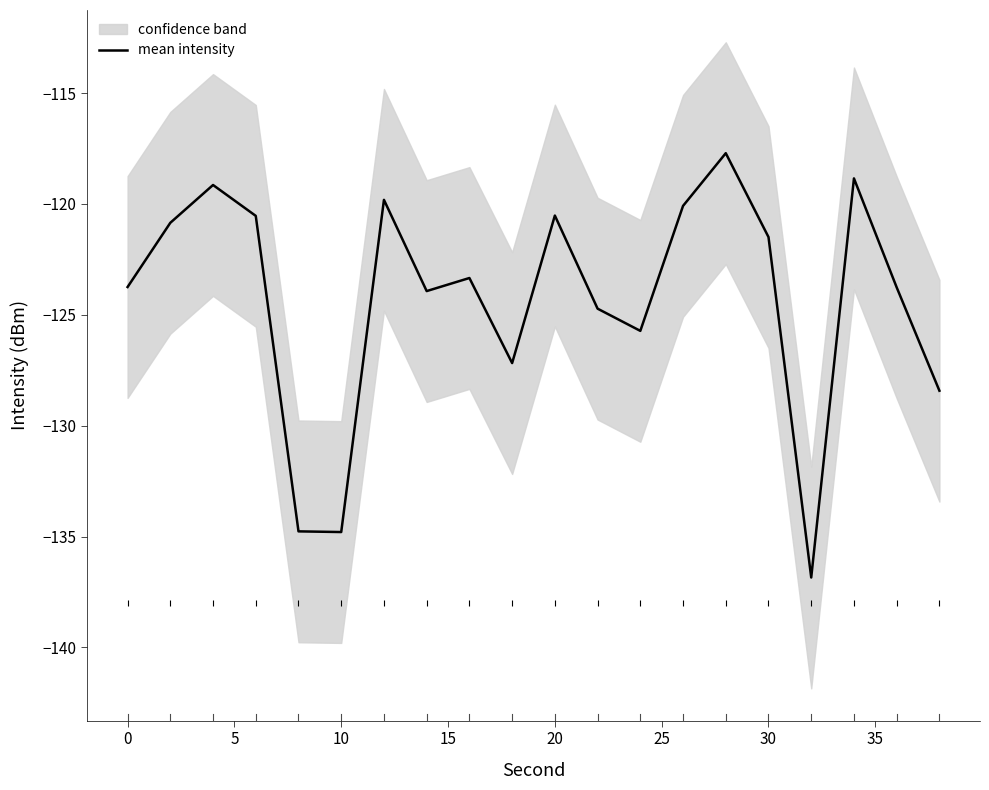

What is the greatest value displayed?

-117.7